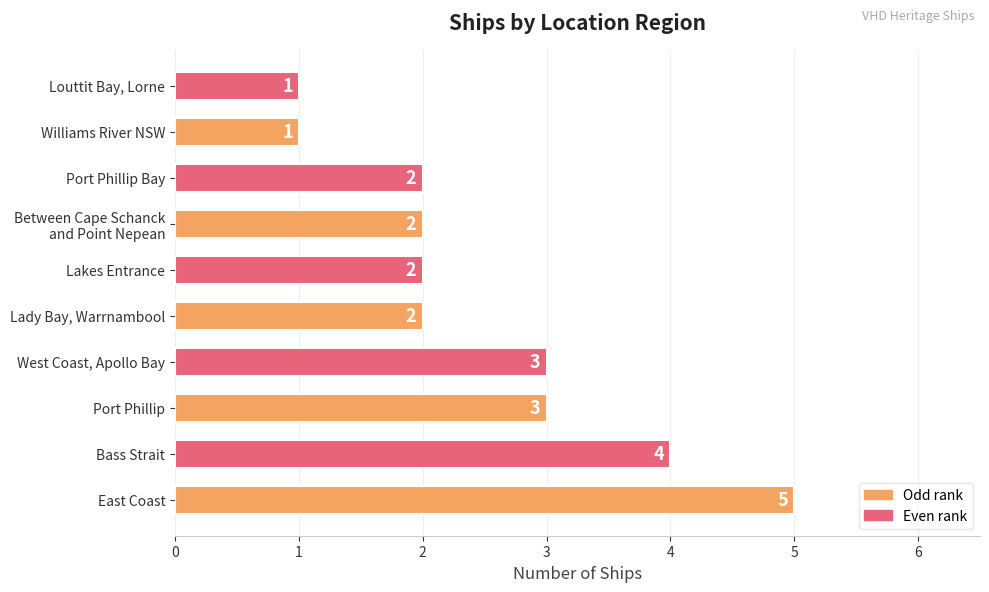

What is the sum of all values?

25